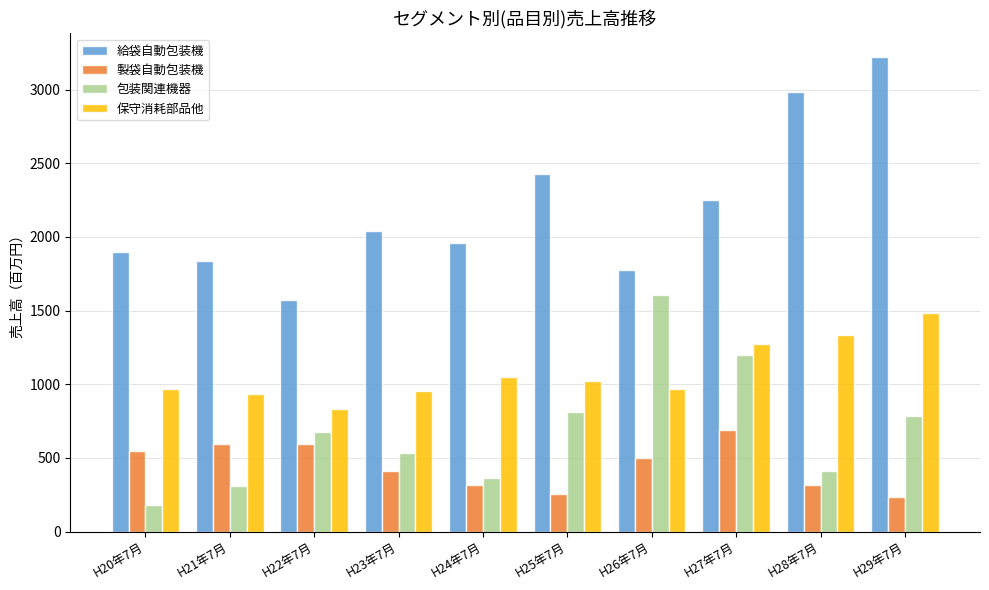

Which series changed the most between H21年7月 and H26年7月?

包装関連機器